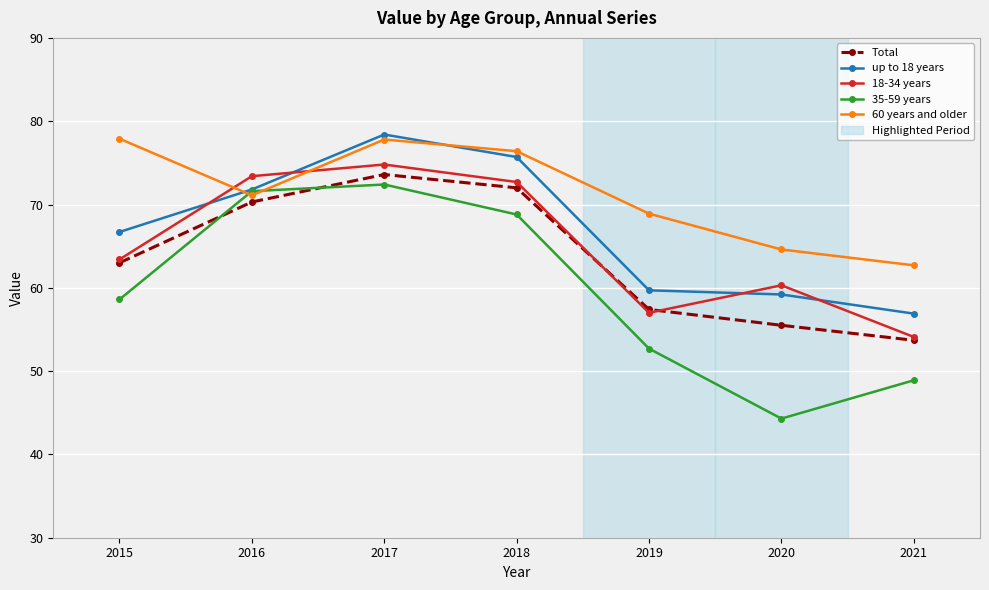

How many lines are shown in the chart?

5